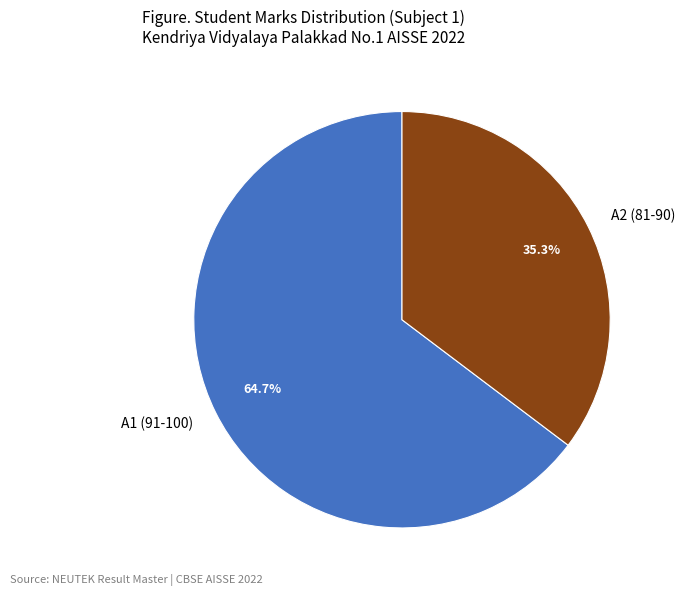

Rank the categories by value from lowest to highest.

A2 (81-90), A1 (91-100)